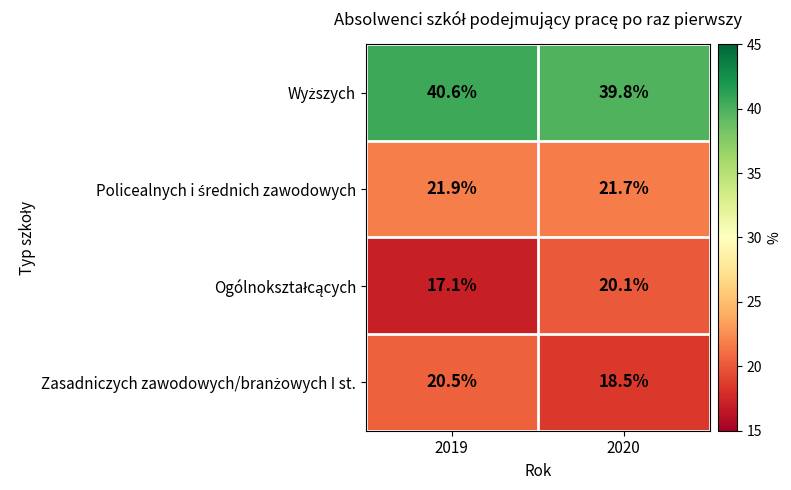

What is the spread (max minus min) of values at 2019?

23.5